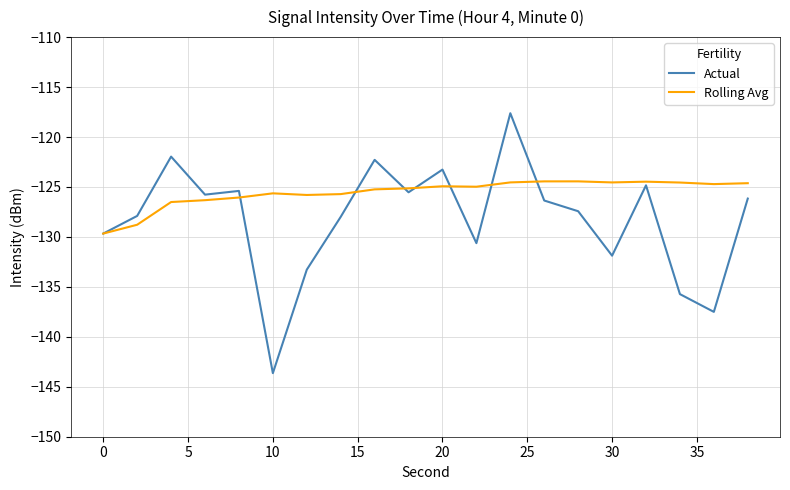

Which series has the largest total across all categories?

Rolling Avg